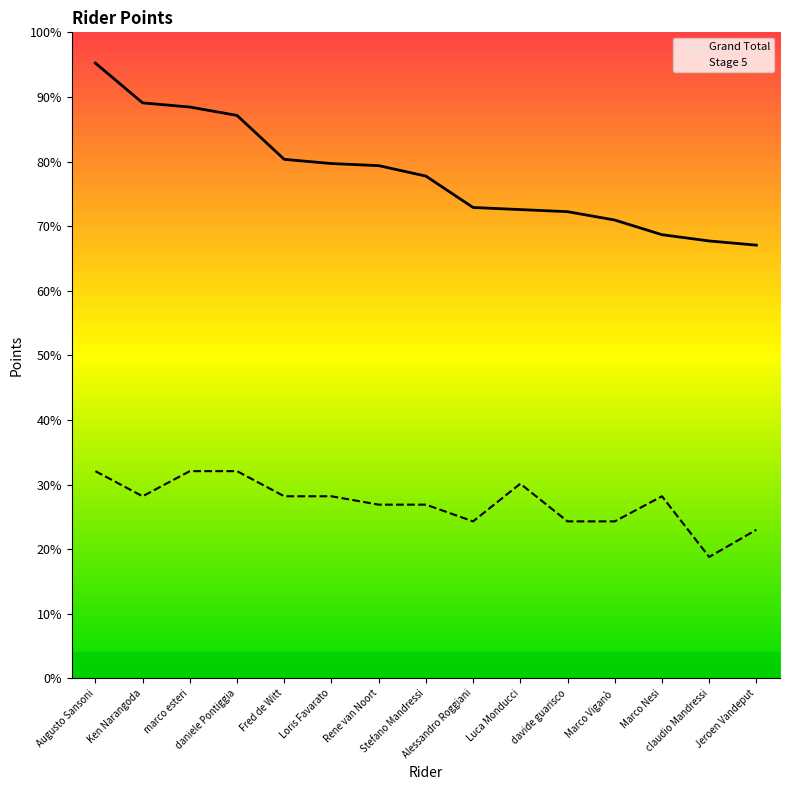

True or false: Grand Total has a value of 393 at Marco Viganò.

False